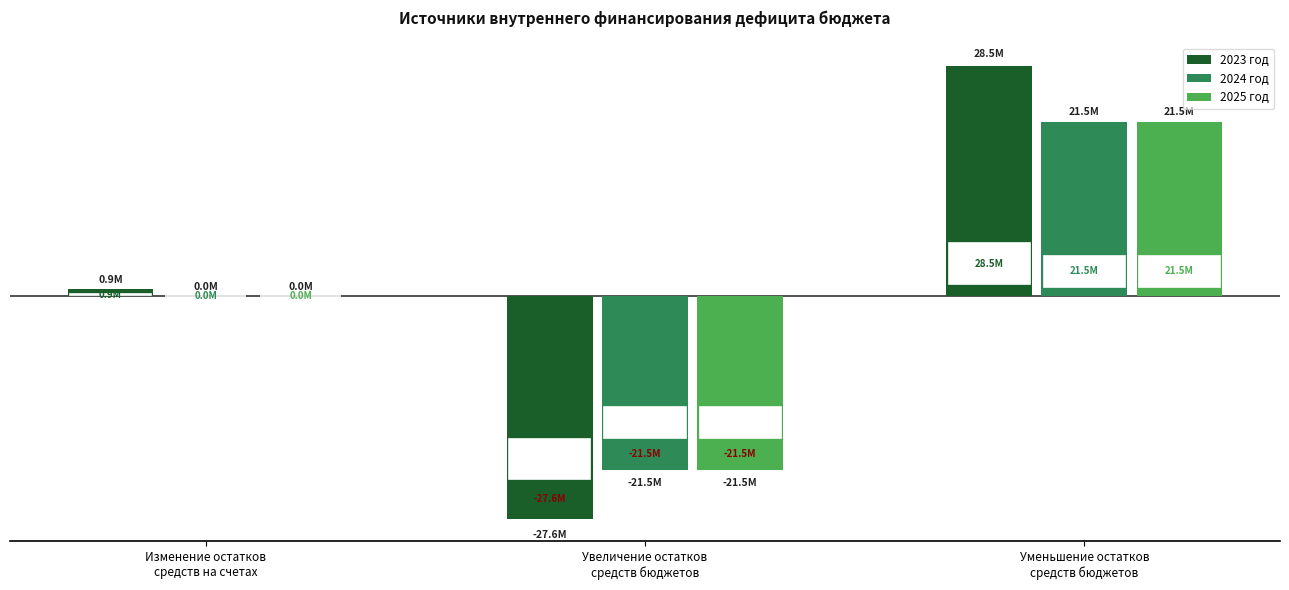

What are all the series names shown in the legend?

2023 год, 2024 год, 2025 год